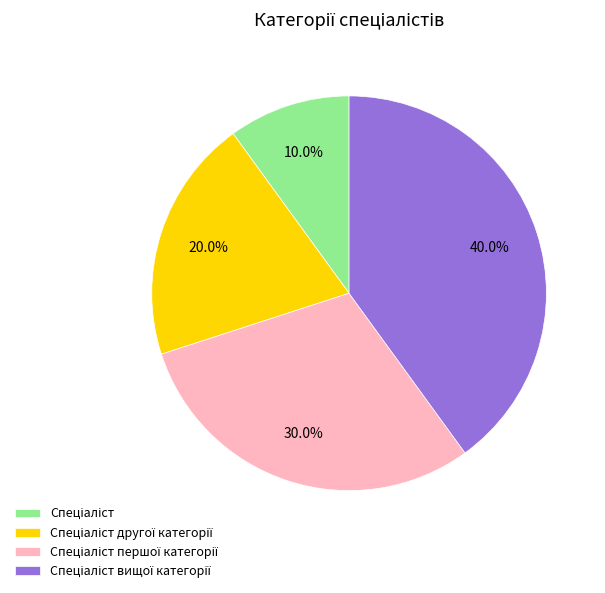

Does any single category account for the majority?

No